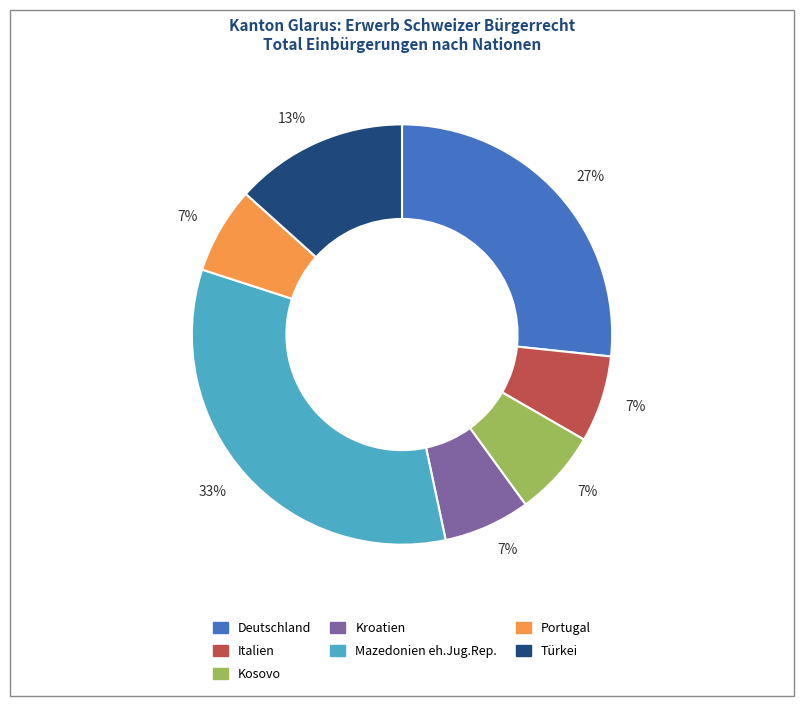

To the nearest percent, what portion does Kroatien represent?

7%